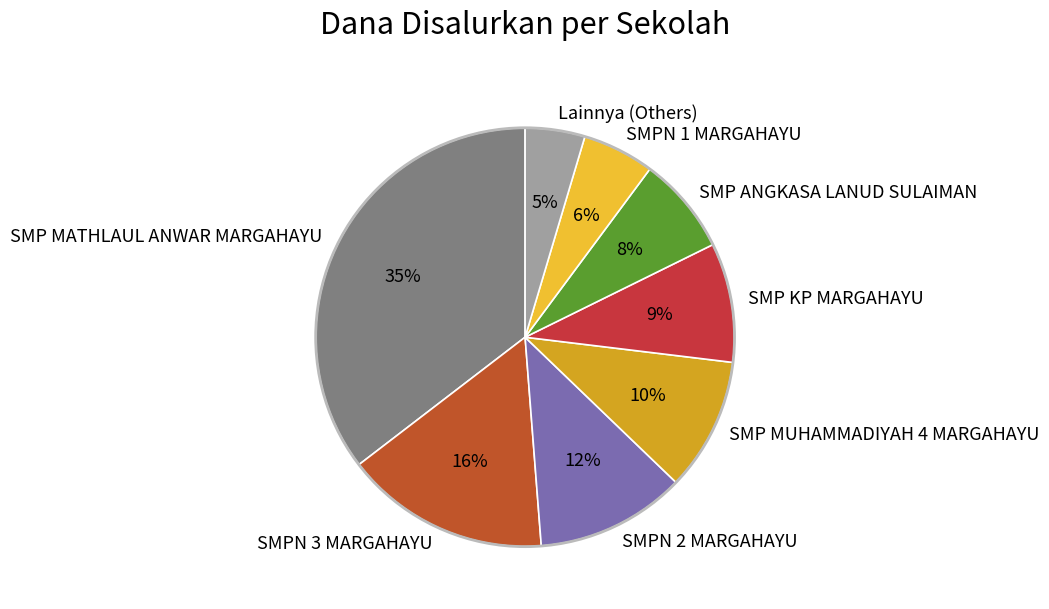

To the nearest percent, what is the average slice percentage?

12%